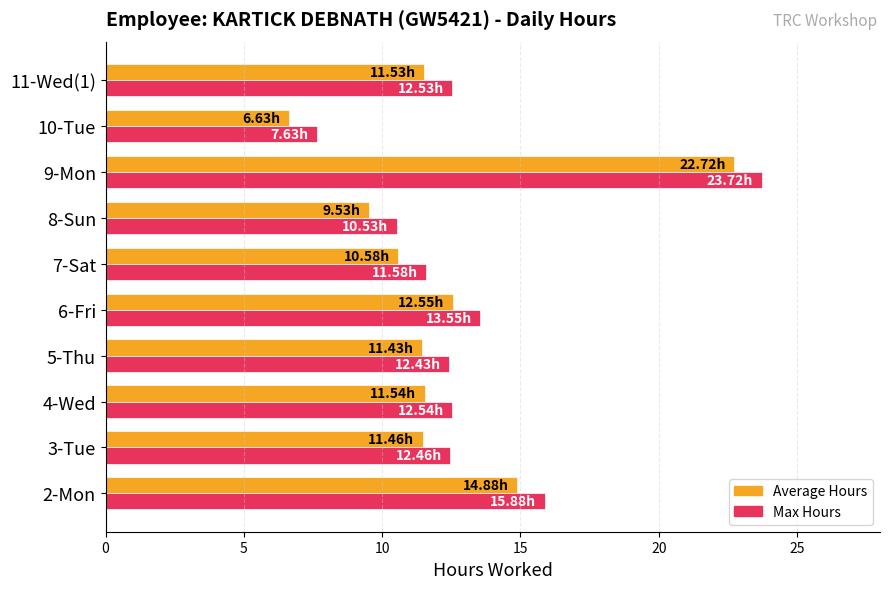

What is the total value across all series at 10-Tue?

14.3